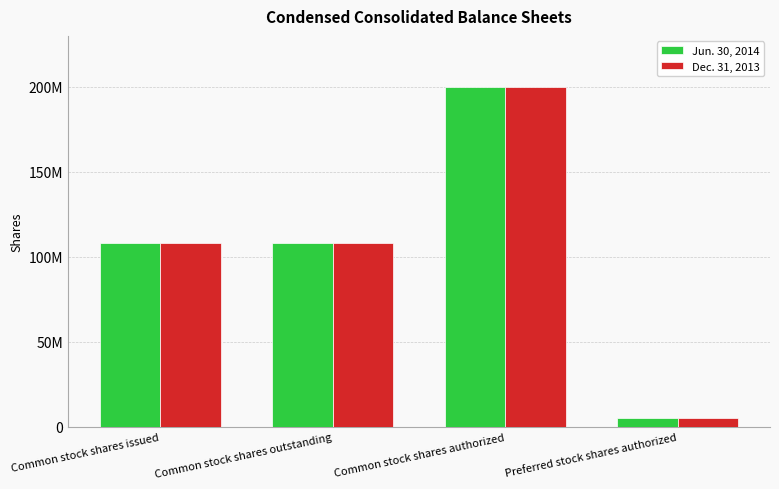

Are the bars horizontal?

No